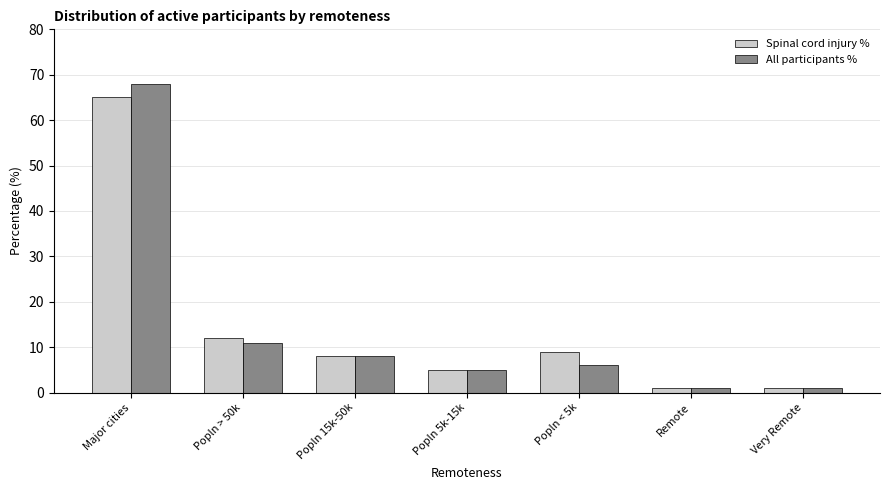

What are all the series names shown in the legend?

Spinal cord injury %, All participants %